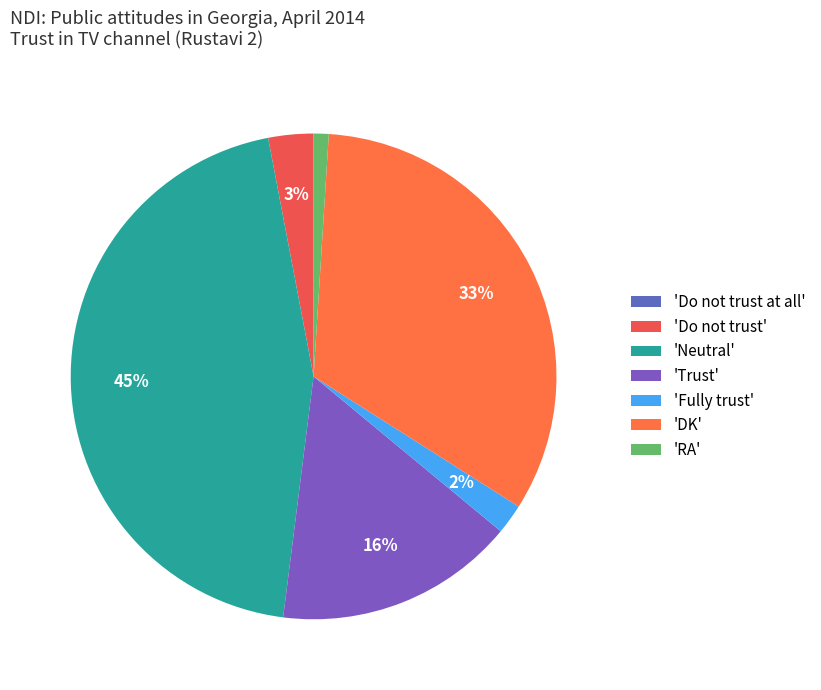

Is there any slice that represents more than half of the pie?

No